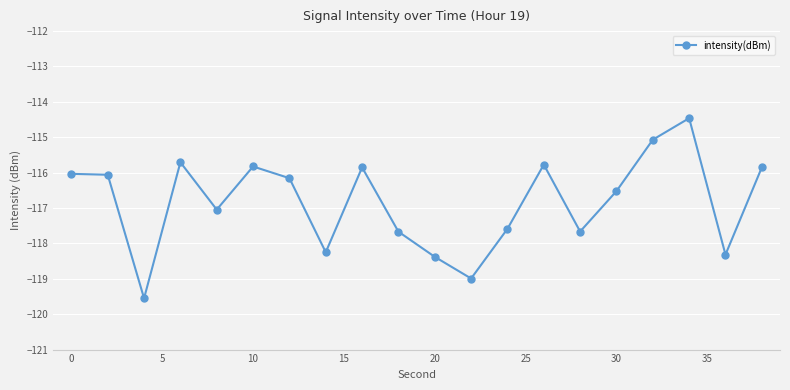

What is the average value?

-116.8